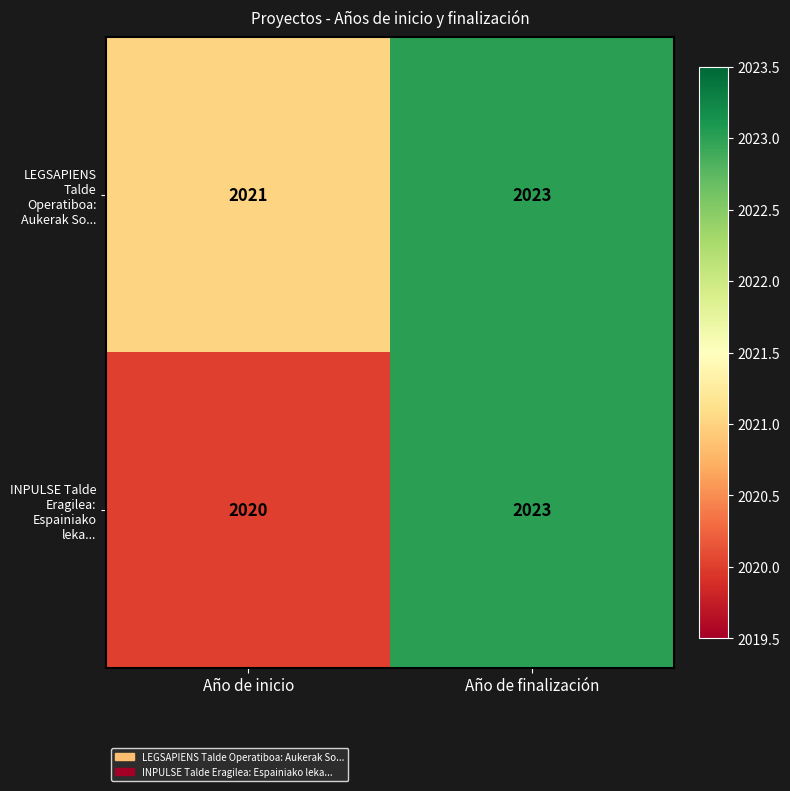

How many data points does each series have?

2